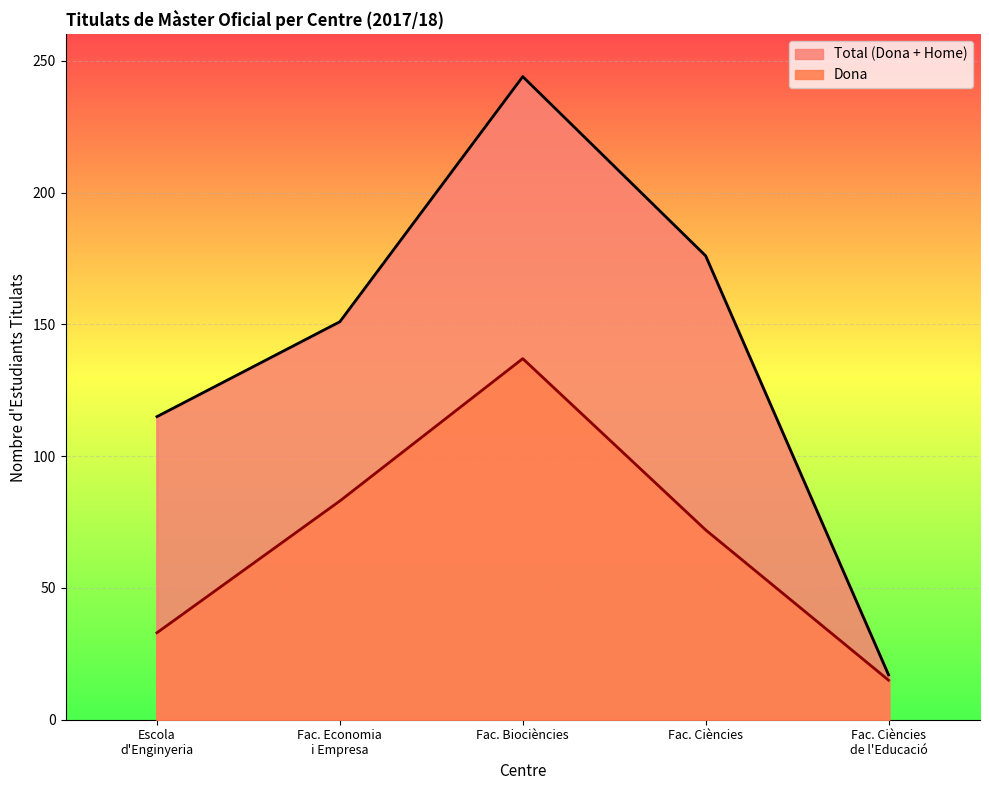

How many interior local peaks (higher than both neighbors) does the data have?

1